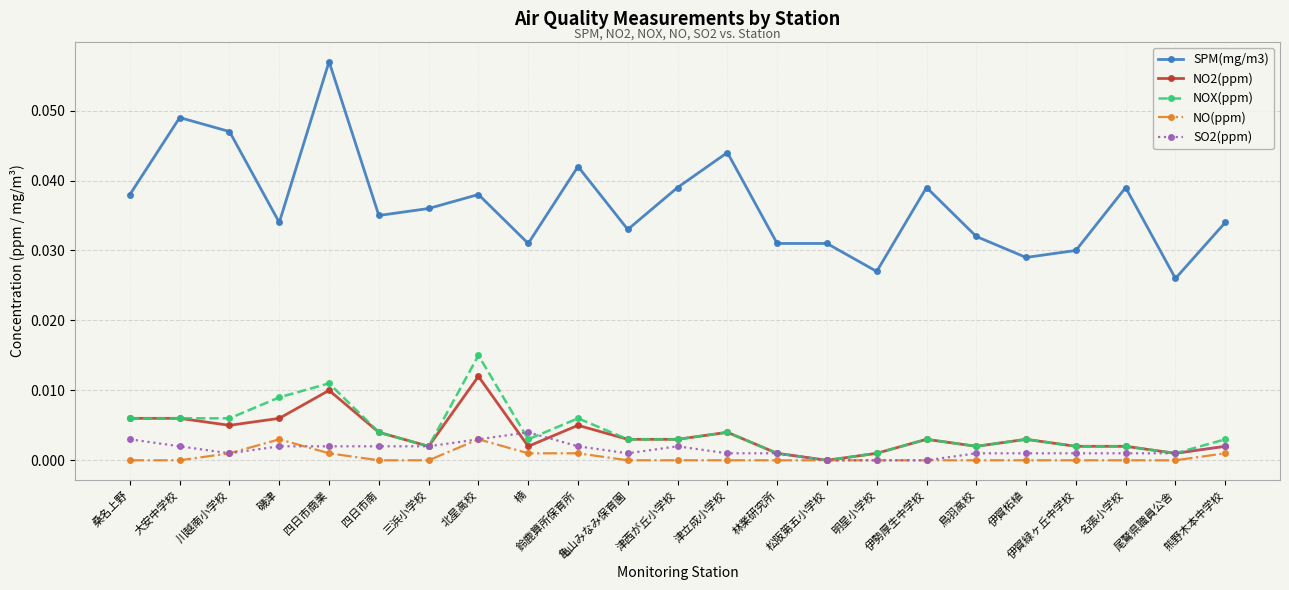

The value of NOX(ppm) at 鳥羽高校 is 0.0. True or false?

True